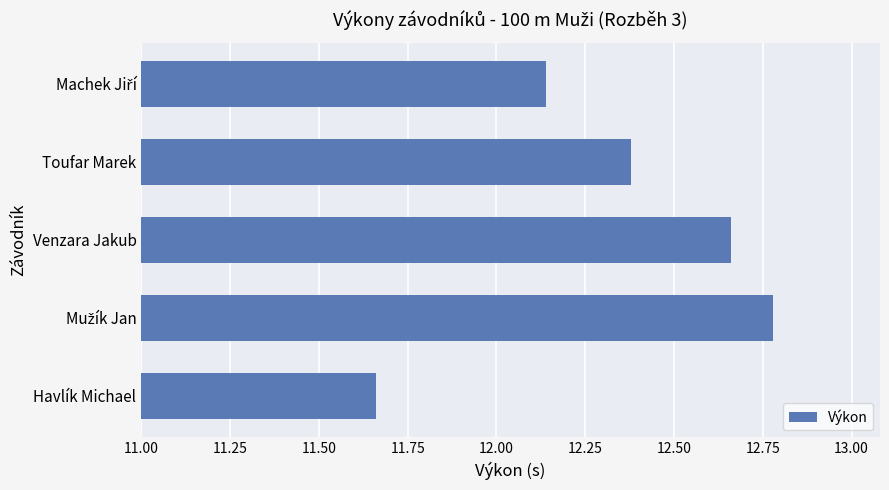

Count the values in the range 12 to 13.

4